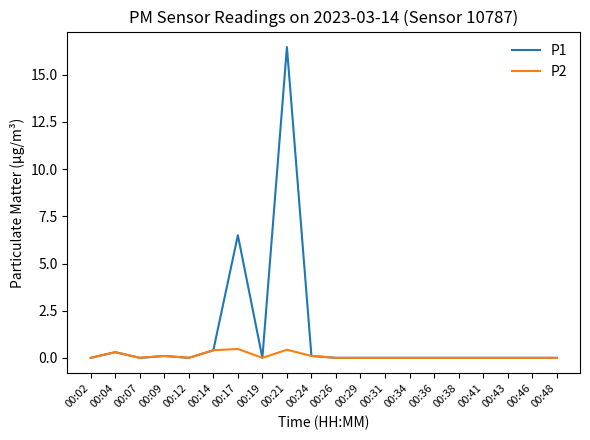

At how many categories does at least one series exceed 1?

2